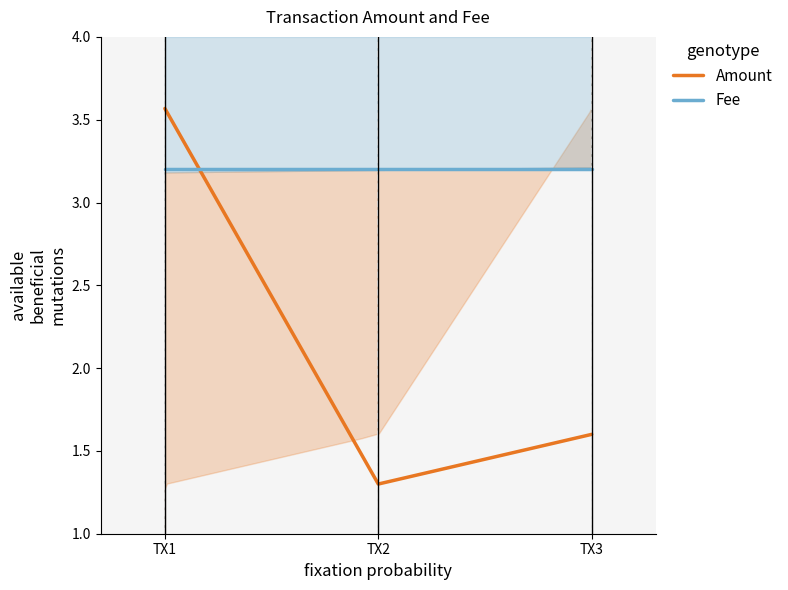

True or false: Fee has a value of 3.2 at TX3.

True